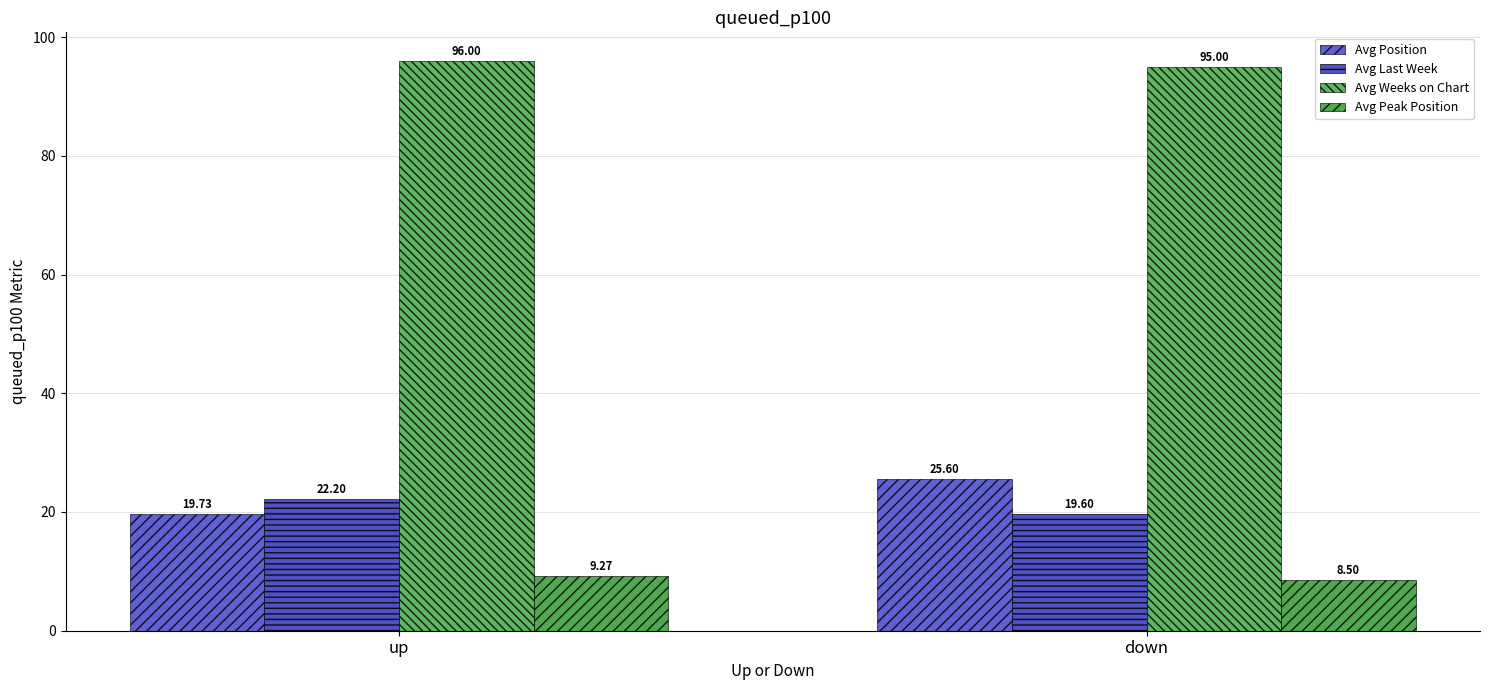

What is the total value across all series at up?

147.2